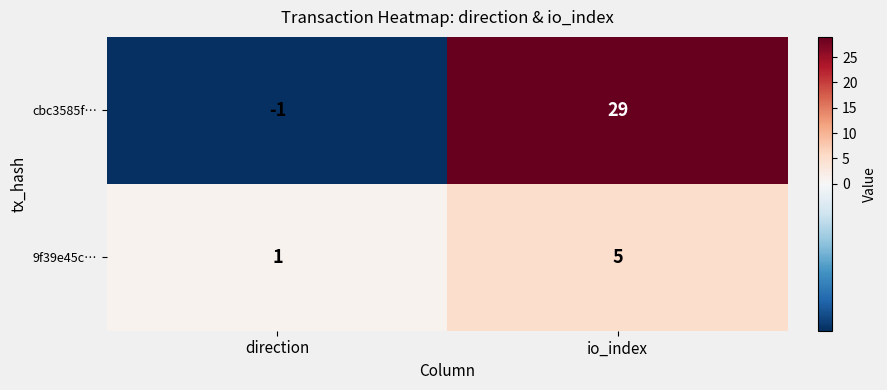

The value of 9f39e45c… at direction is 0. True or false?

False